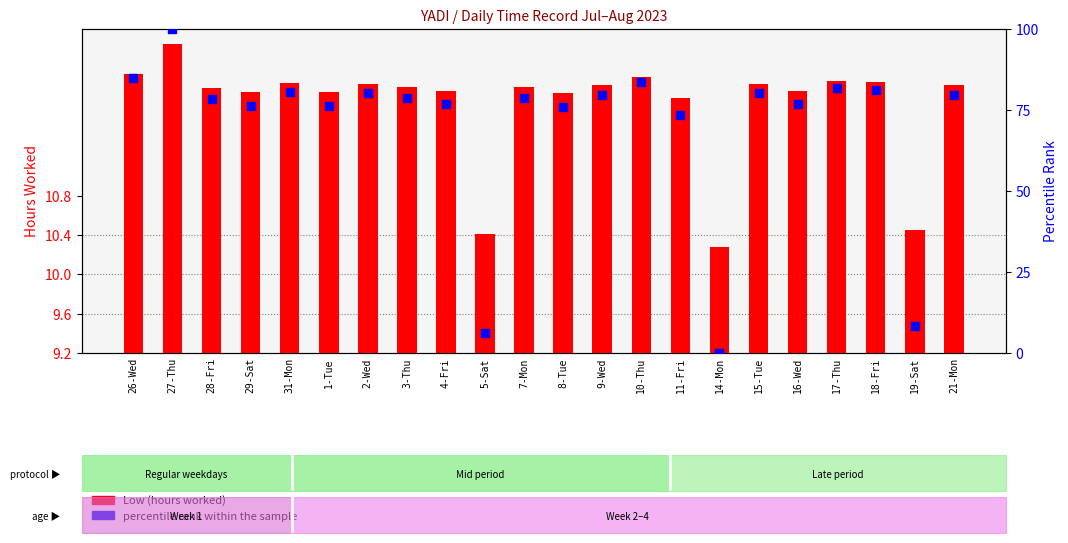

At which category is the sum across all series the highest?

27-Thu